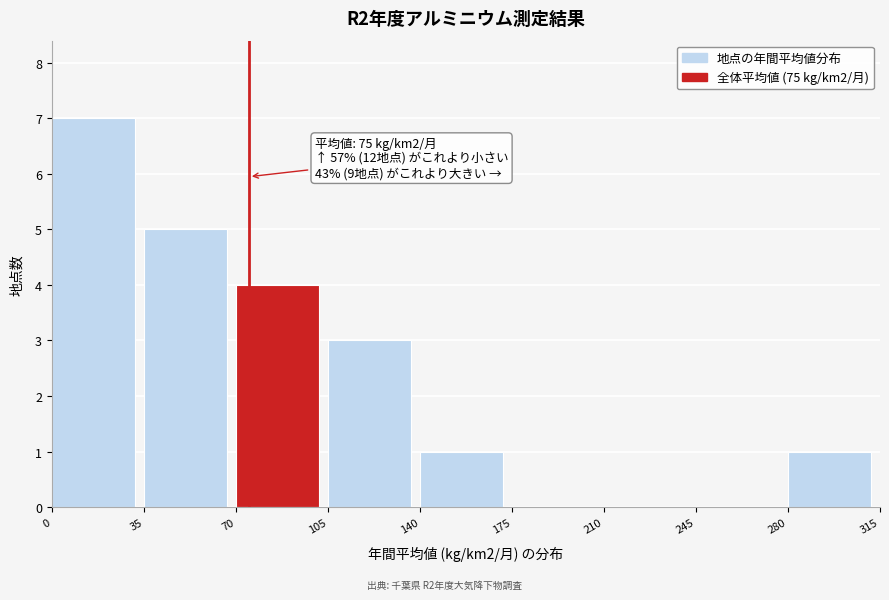

Over which range of the x-axis is the bar tallest?

0 to 35